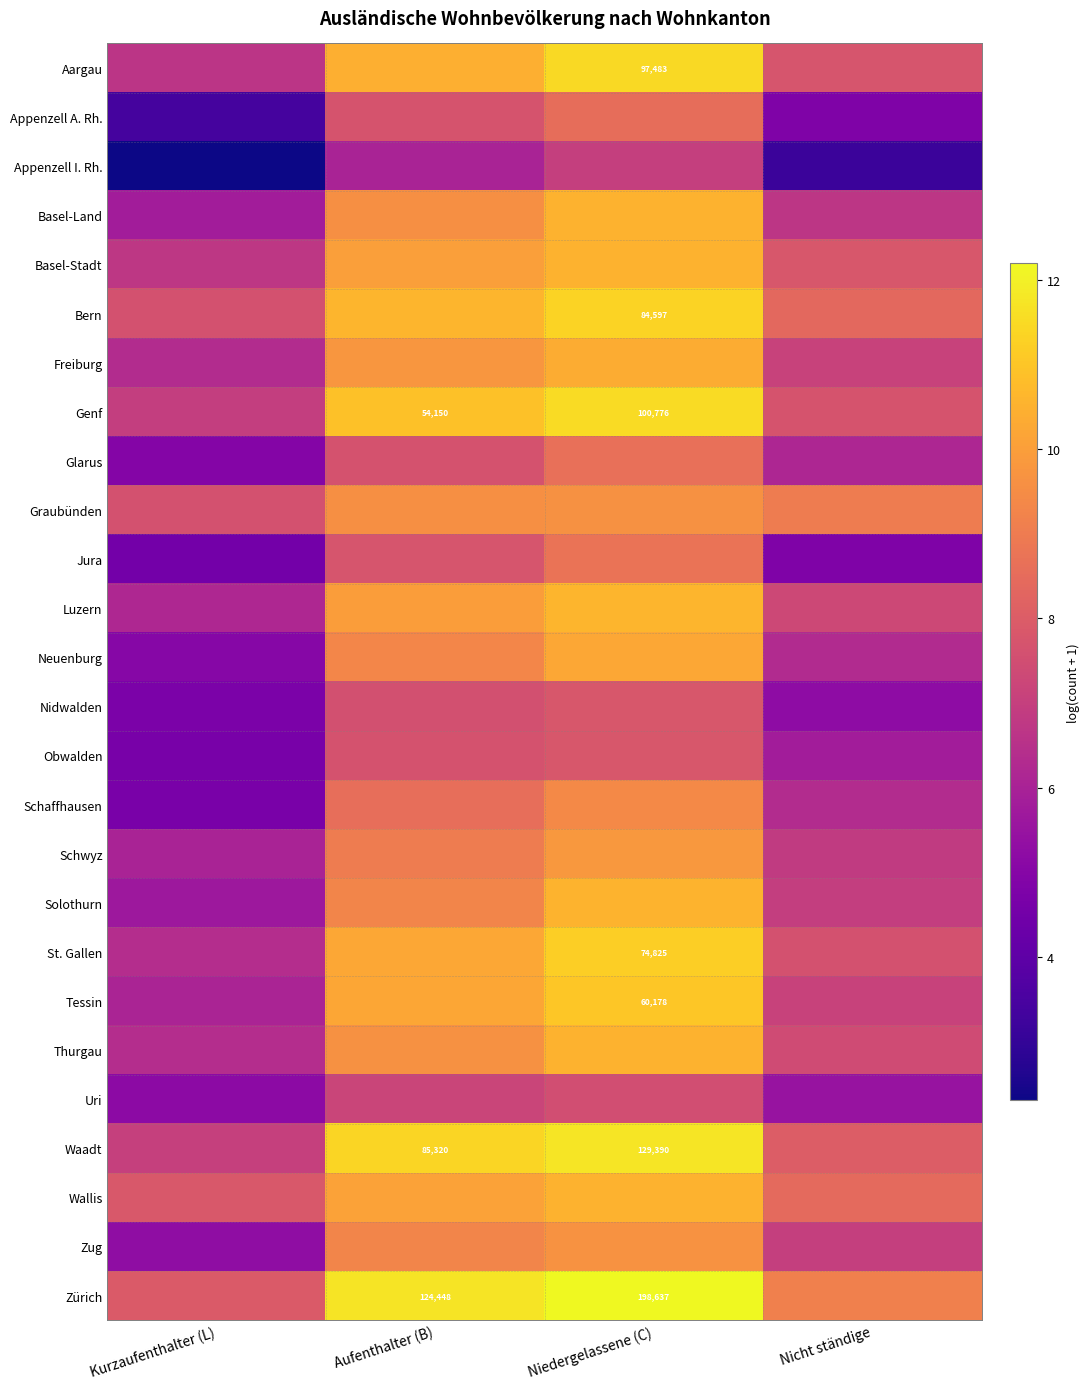

At which label does Obwalden first exceed 7?

Aufenthalter (B)